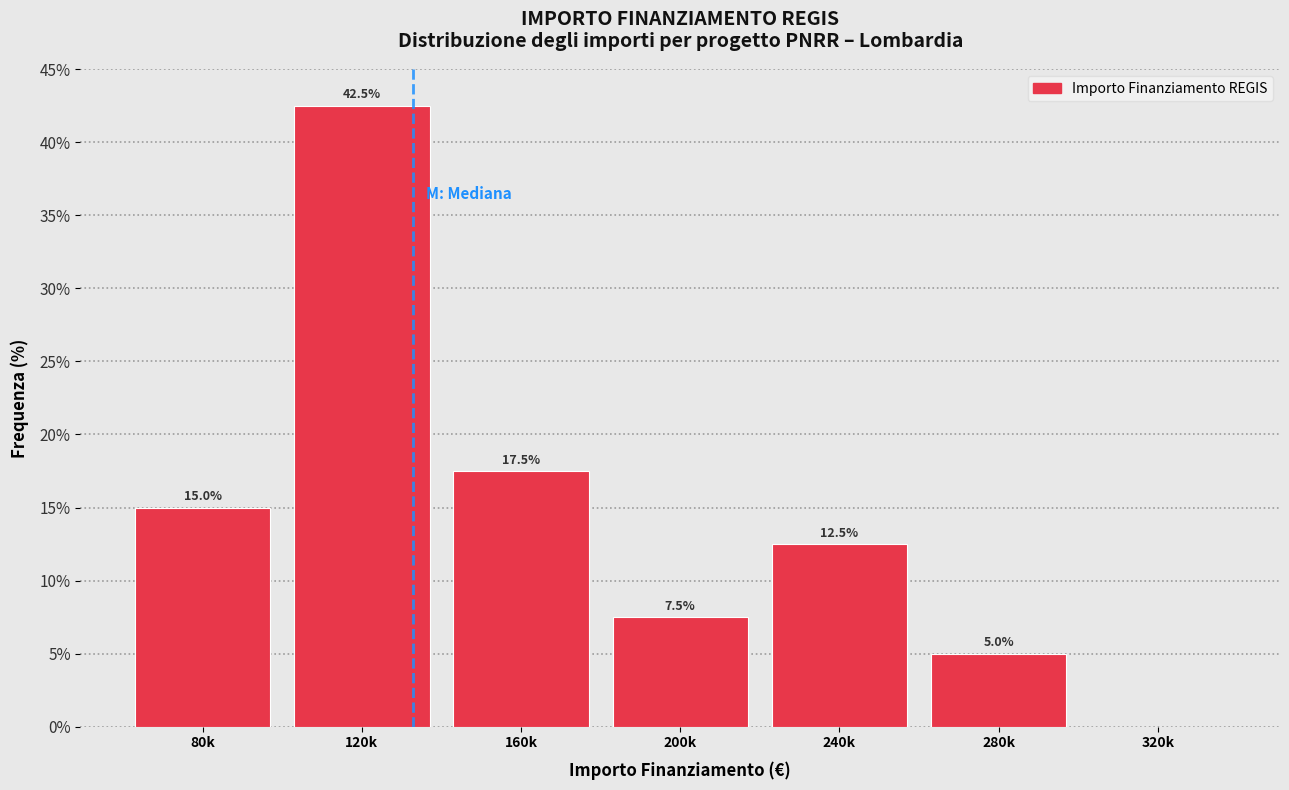

Reading right to left, transcribe all the data shown in this chart.

320k=0.0	280k=5.0	240k=12.5	200k=7.5	160k=17.5	120k=42.5	80k=15.0